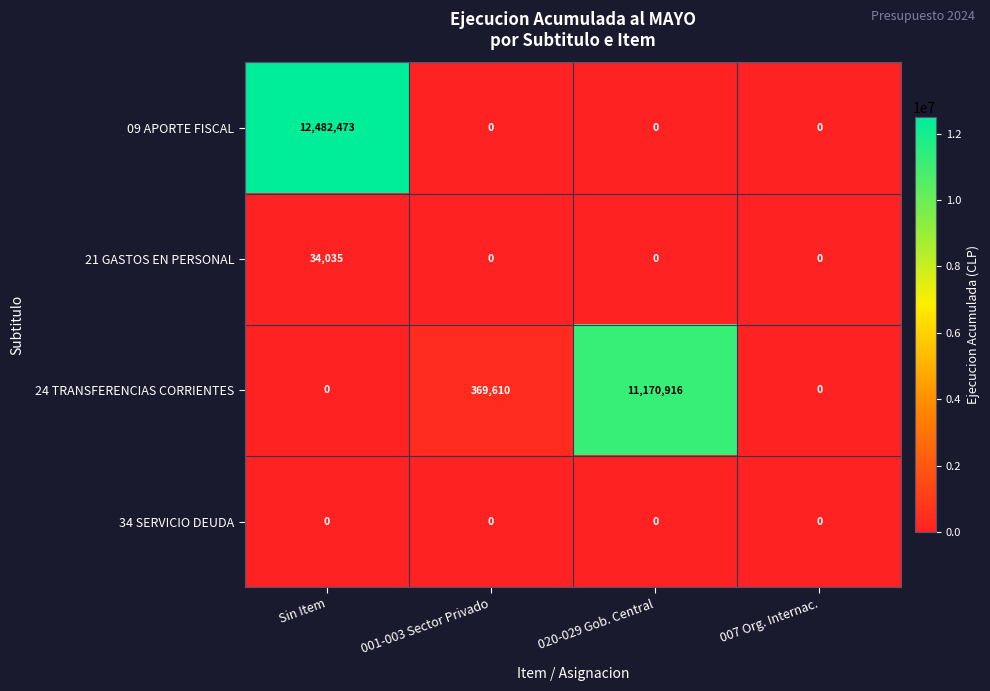

Which series has the widest spread of values?

09 APORTE FISCAL